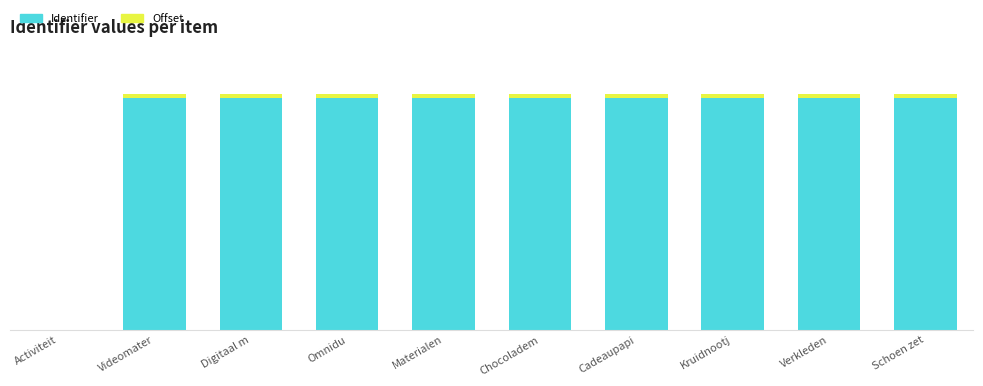

At which label is Offset closest to 0?

Activiteit